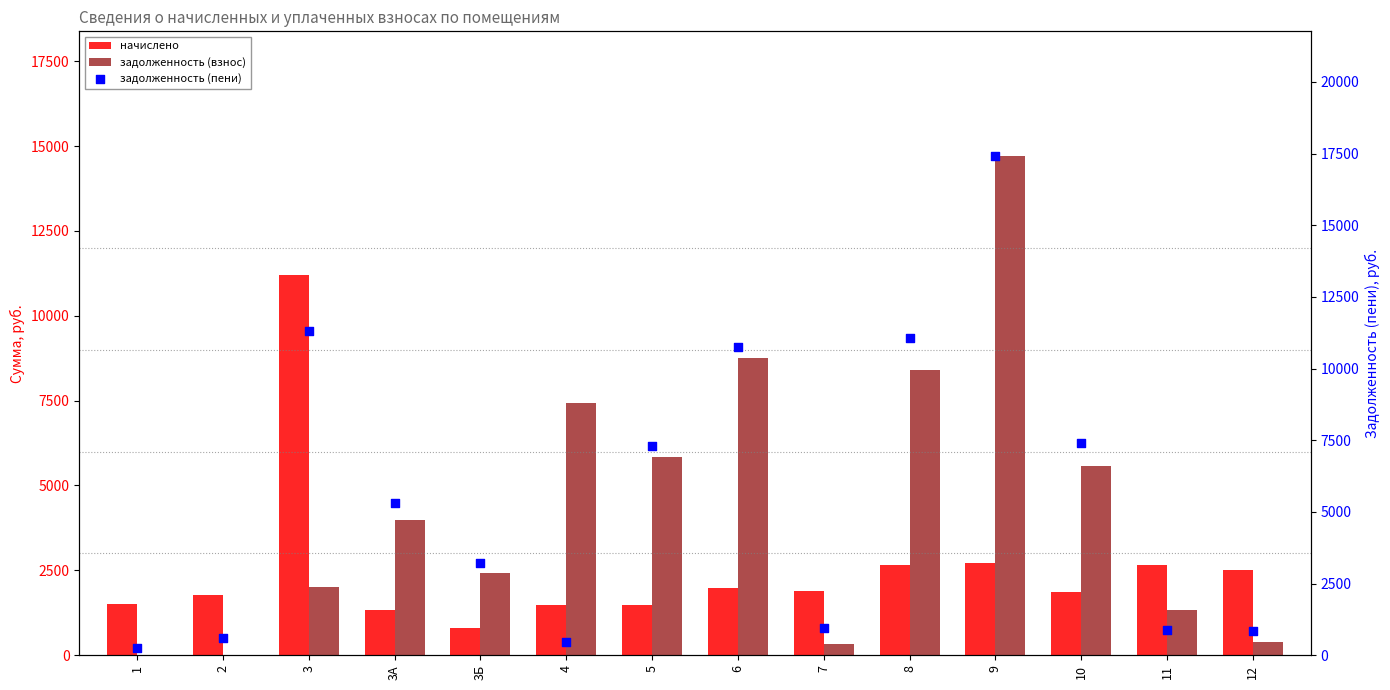

At how many categories does at least one series exceed 8434?

4